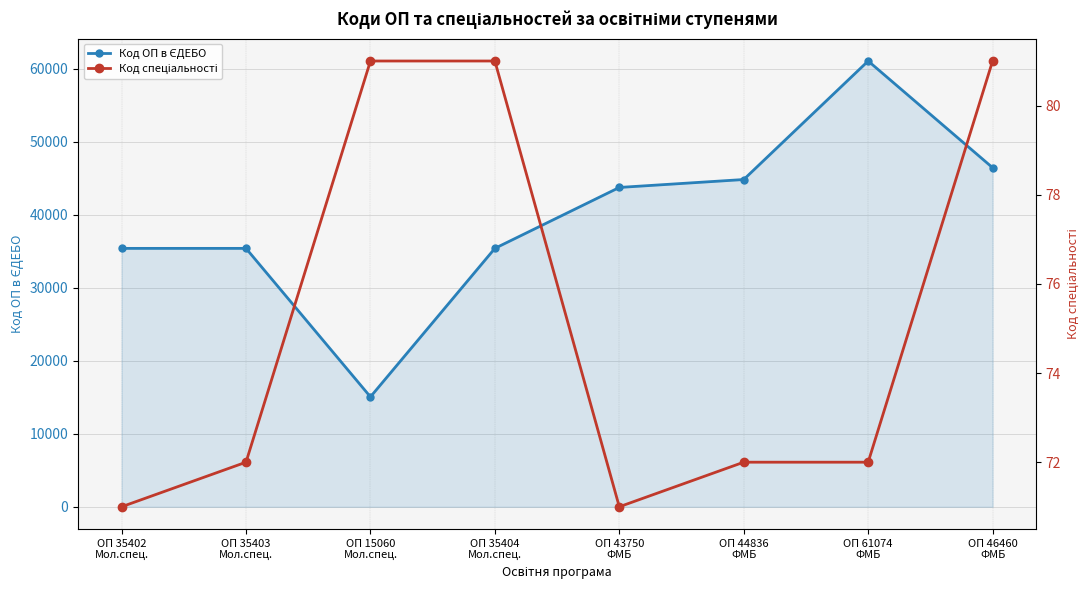

Reading right to left, what are all the values shown in this chart?

Код ОП в ЄДЕБО: ОП 46460
ФМБ=46460	ОП 61074
ФМБ=61074	ОП 44836
ФМБ=44836	ОП 43750
ФМБ=43750	ОП 35404
Мол.спец.=35404	ОП 15060
Мол.спец.=15060	ОП 35403
Мол.спец.=35403	ОП 35402
Мол.спец.=35402
Код спеціальності: ОП 46460
ФМБ=81	ОП 61074
ФМБ=72	ОП 44836
ФМБ=72	ОП 43750
ФМБ=71	ОП 35404
Мол.спец.=81	ОП 15060
Мол.спец.=81	ОП 35403
Мол.спец.=72	ОП 35402
Мол.спец.=71